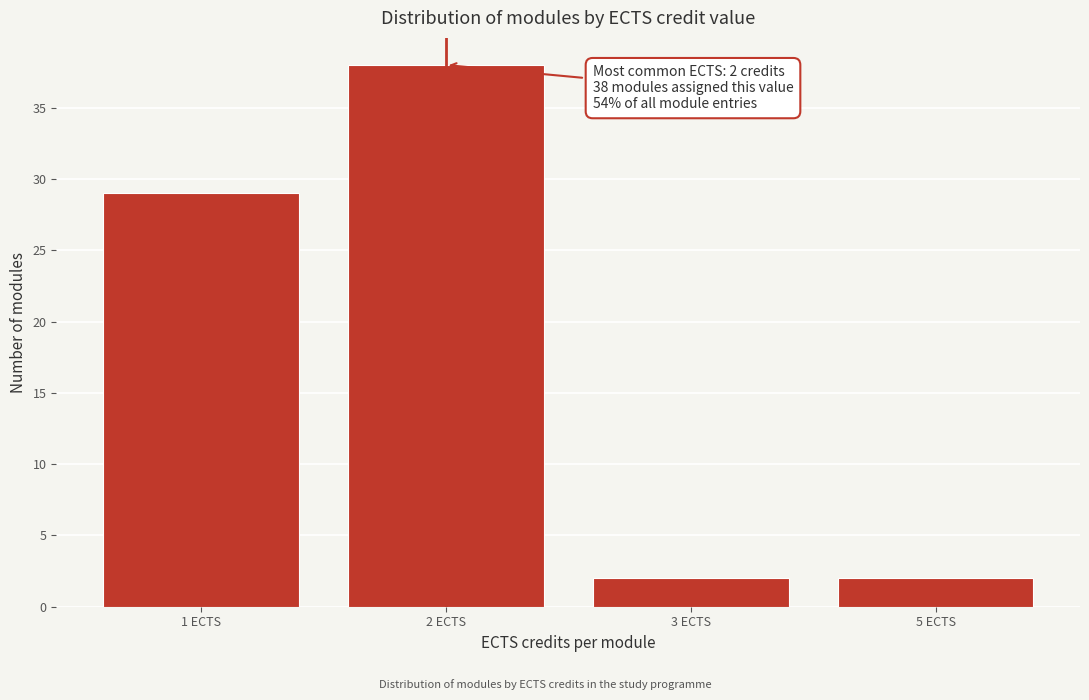

Reading right to left, extract all data points from this chart.

2	2	38	29